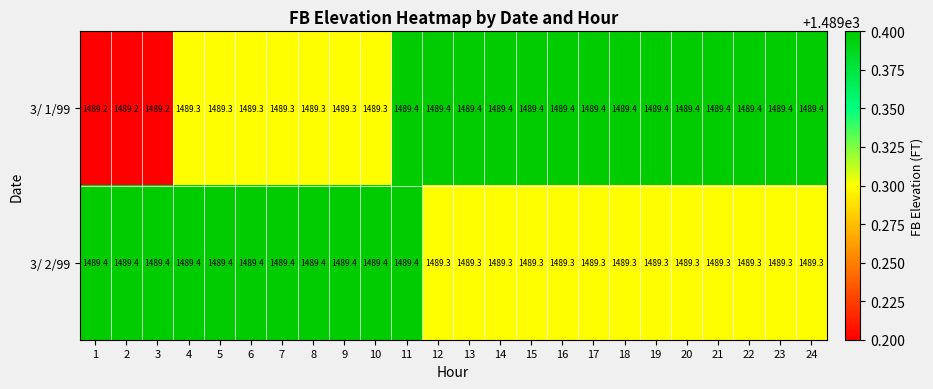

Which series has the largest range (max minus min)?

3/ 1/99